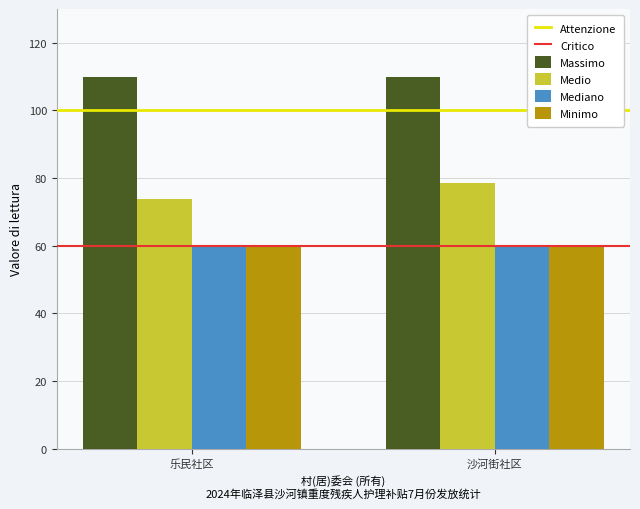

What position from the right is 乐民社区?

2